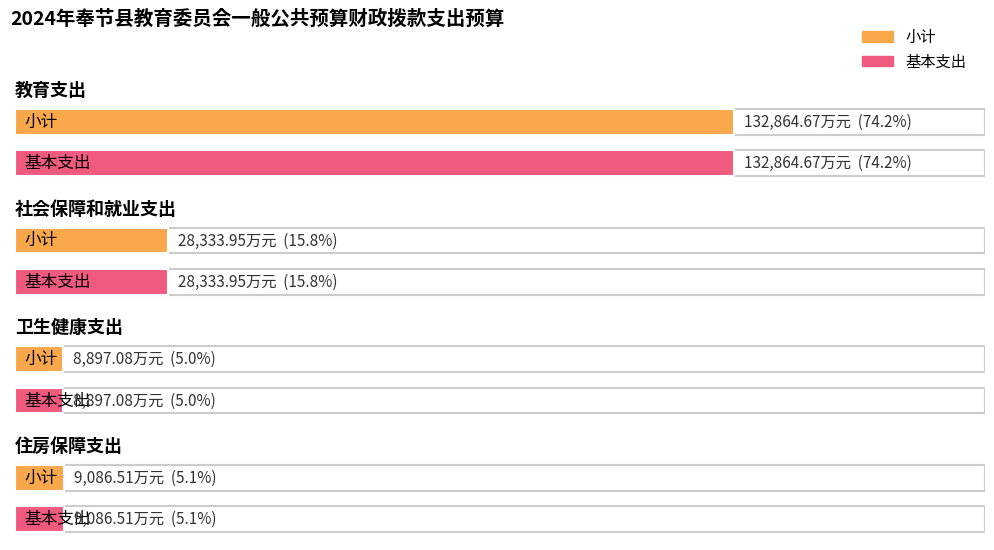

At which label does 基本支出 reach its peak?

教育支出